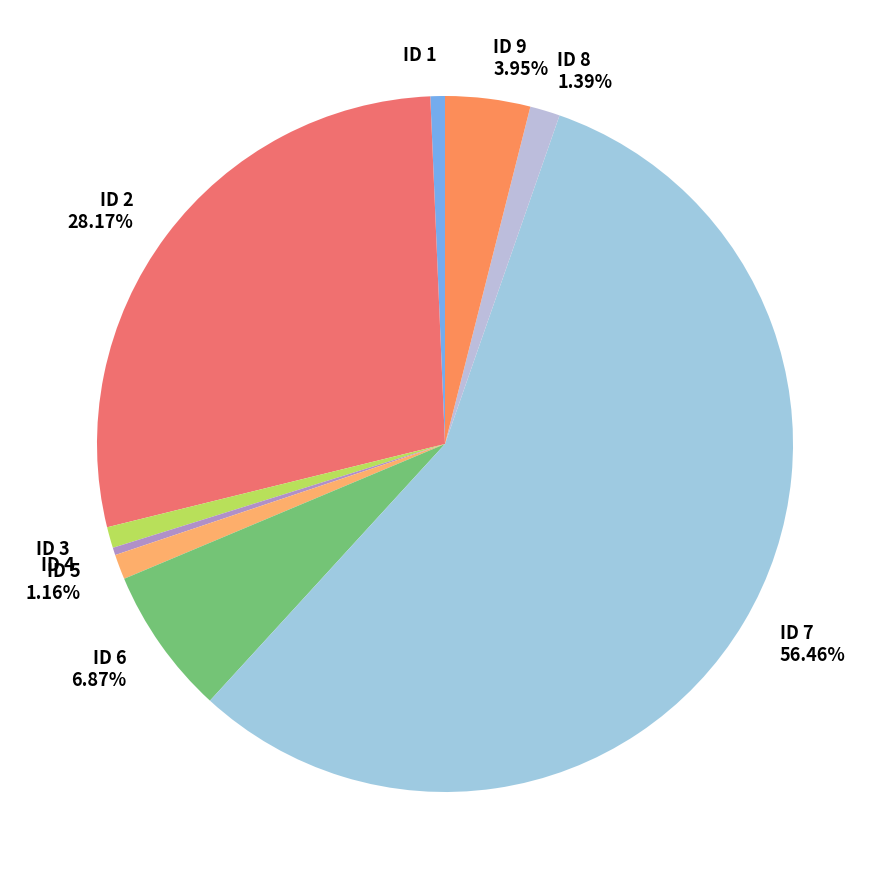

To the nearest percent, what is the average slice percentage?

11%